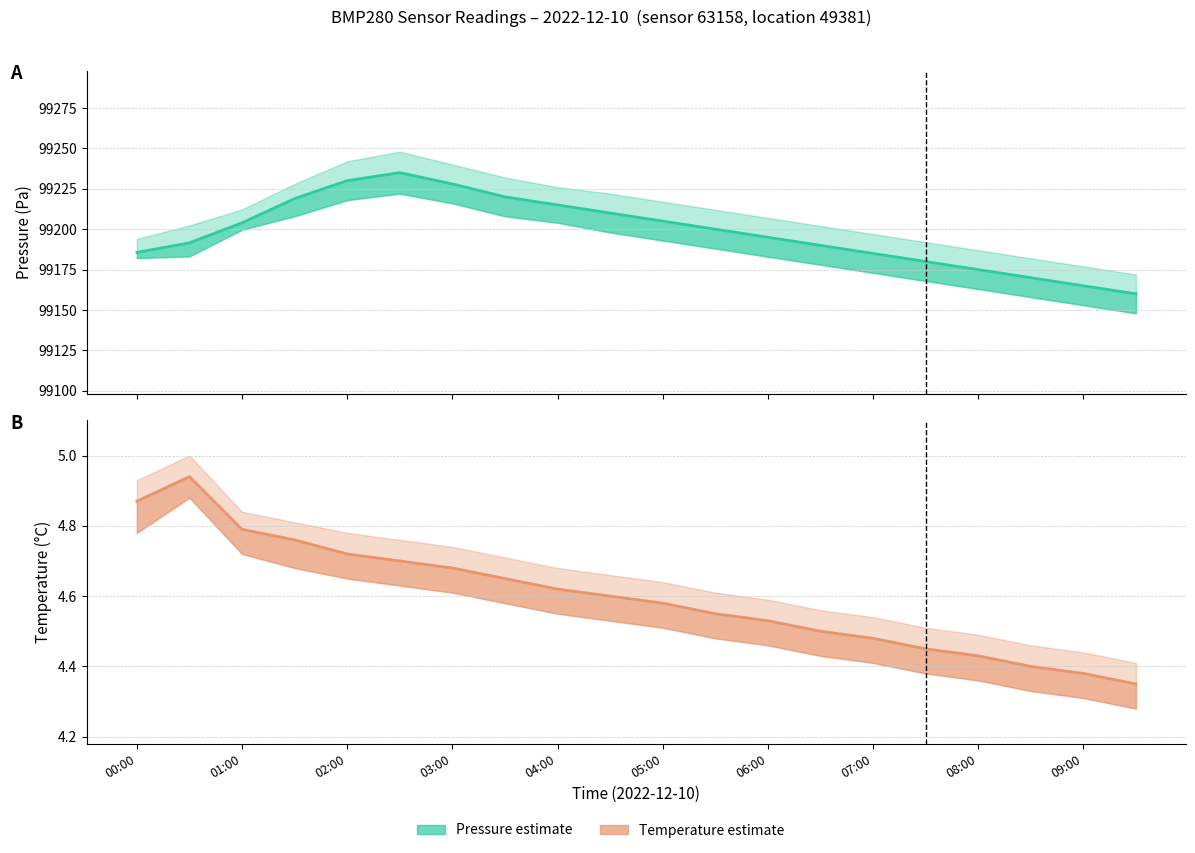

What is the total value across all series at 11?

99204.6